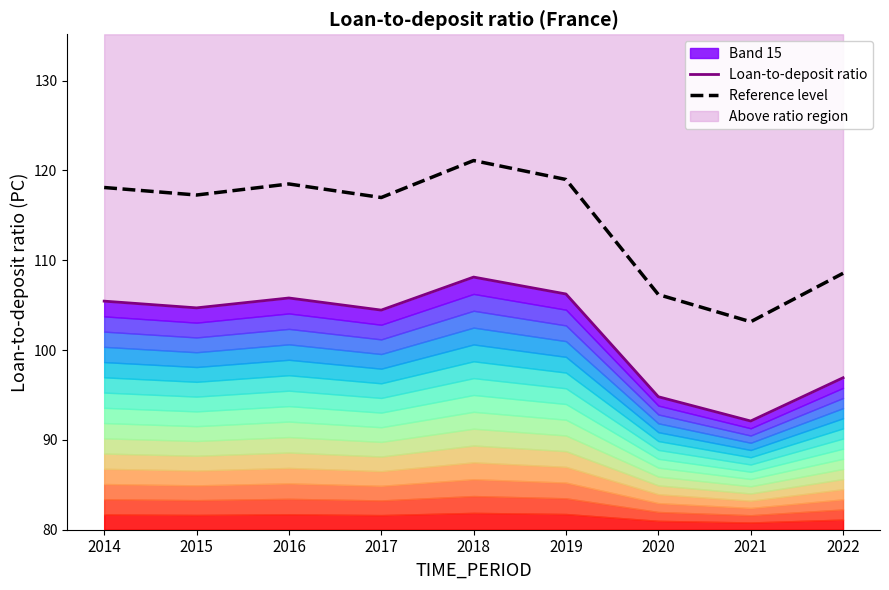

Which category has the lowest value across all series?

2021